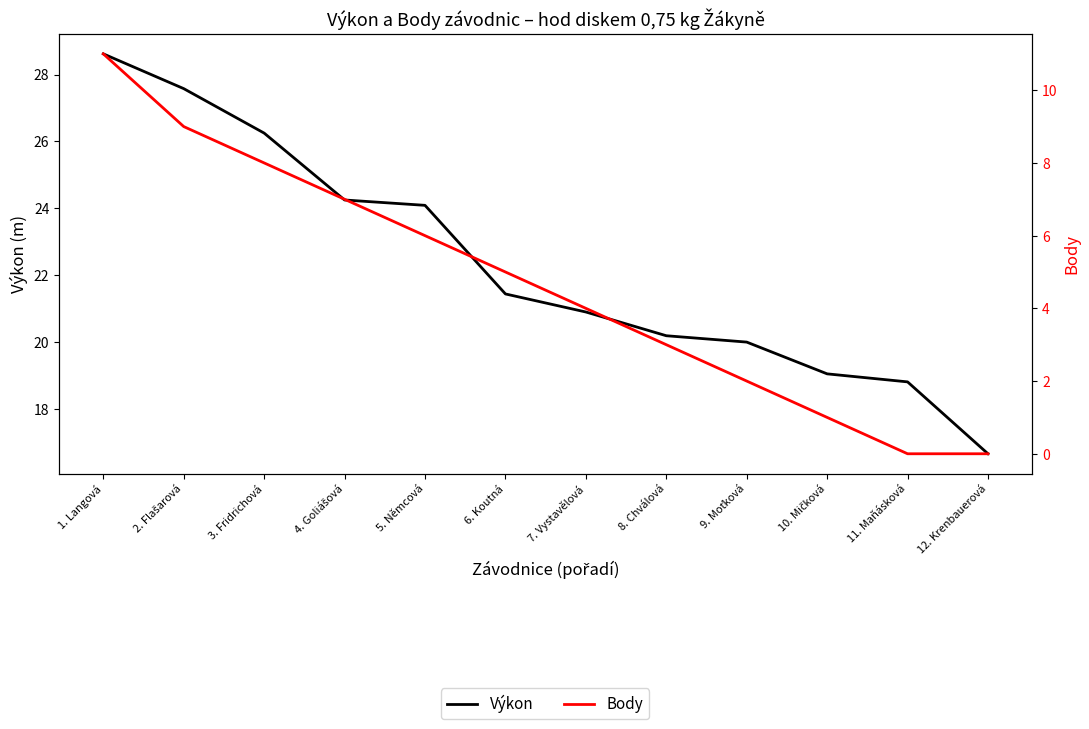

What is the difference between the maximum and minimum values in the Body series?

11.0